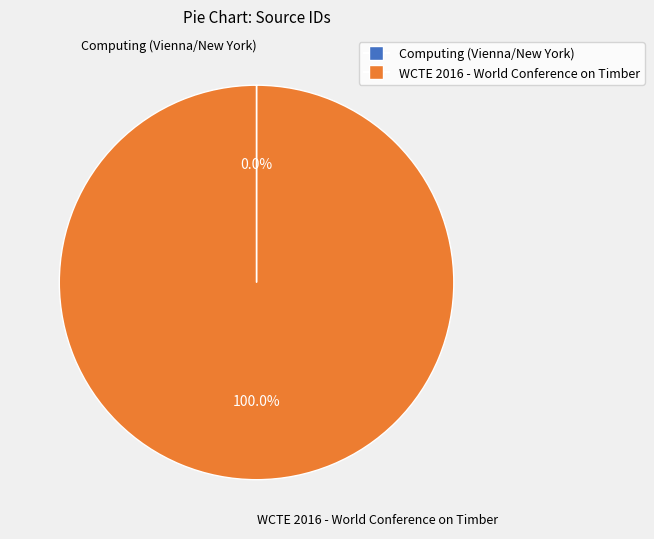

Which category has the biggest portion of the pie?

WCTE 2016 - World Conference on Timber